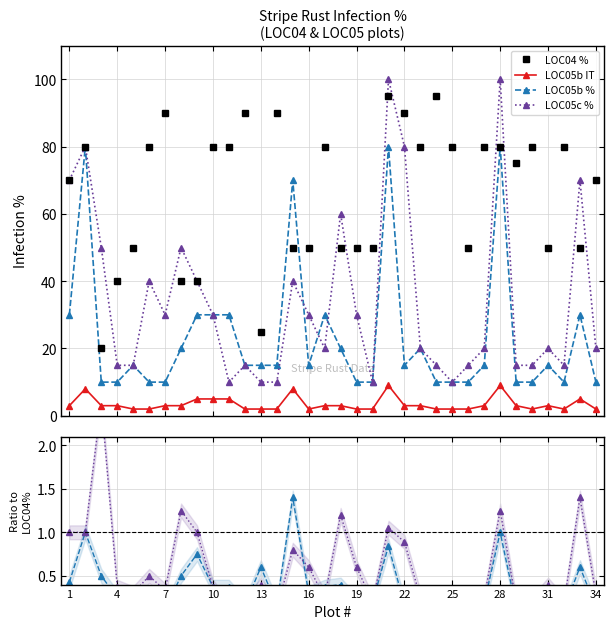

Where is the first local minimum for LOC05b %?

4